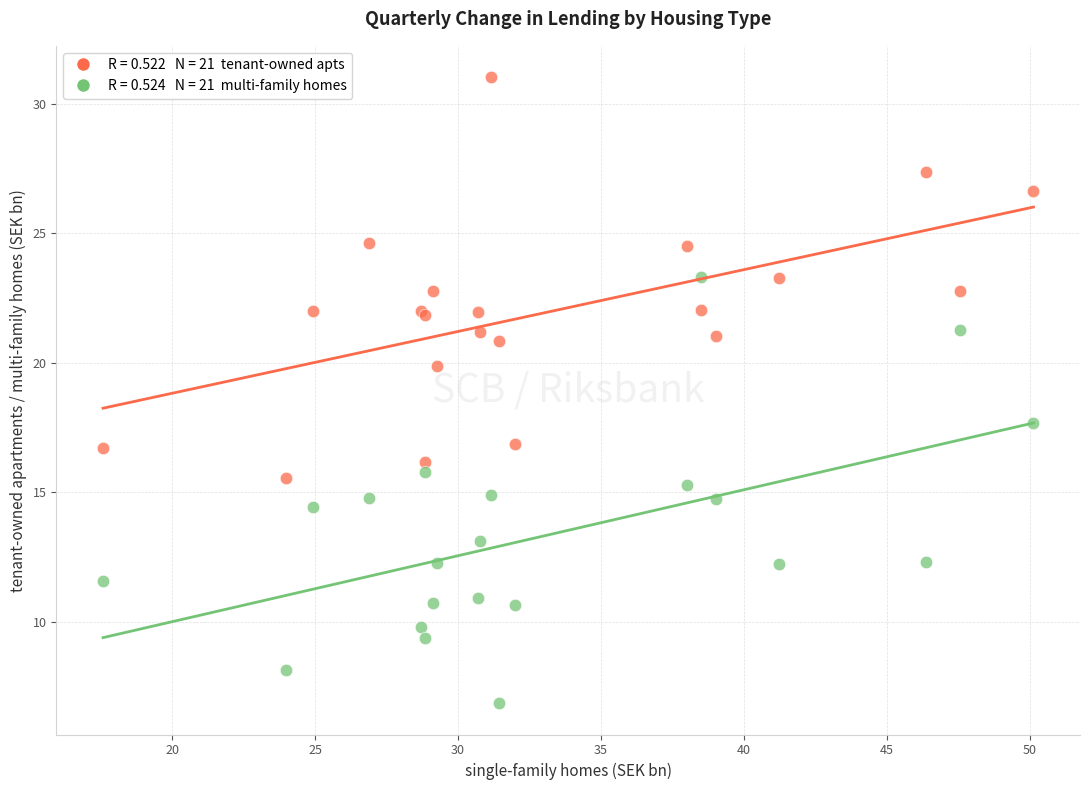

Across all series, what Y value is closest to 18?

17.7